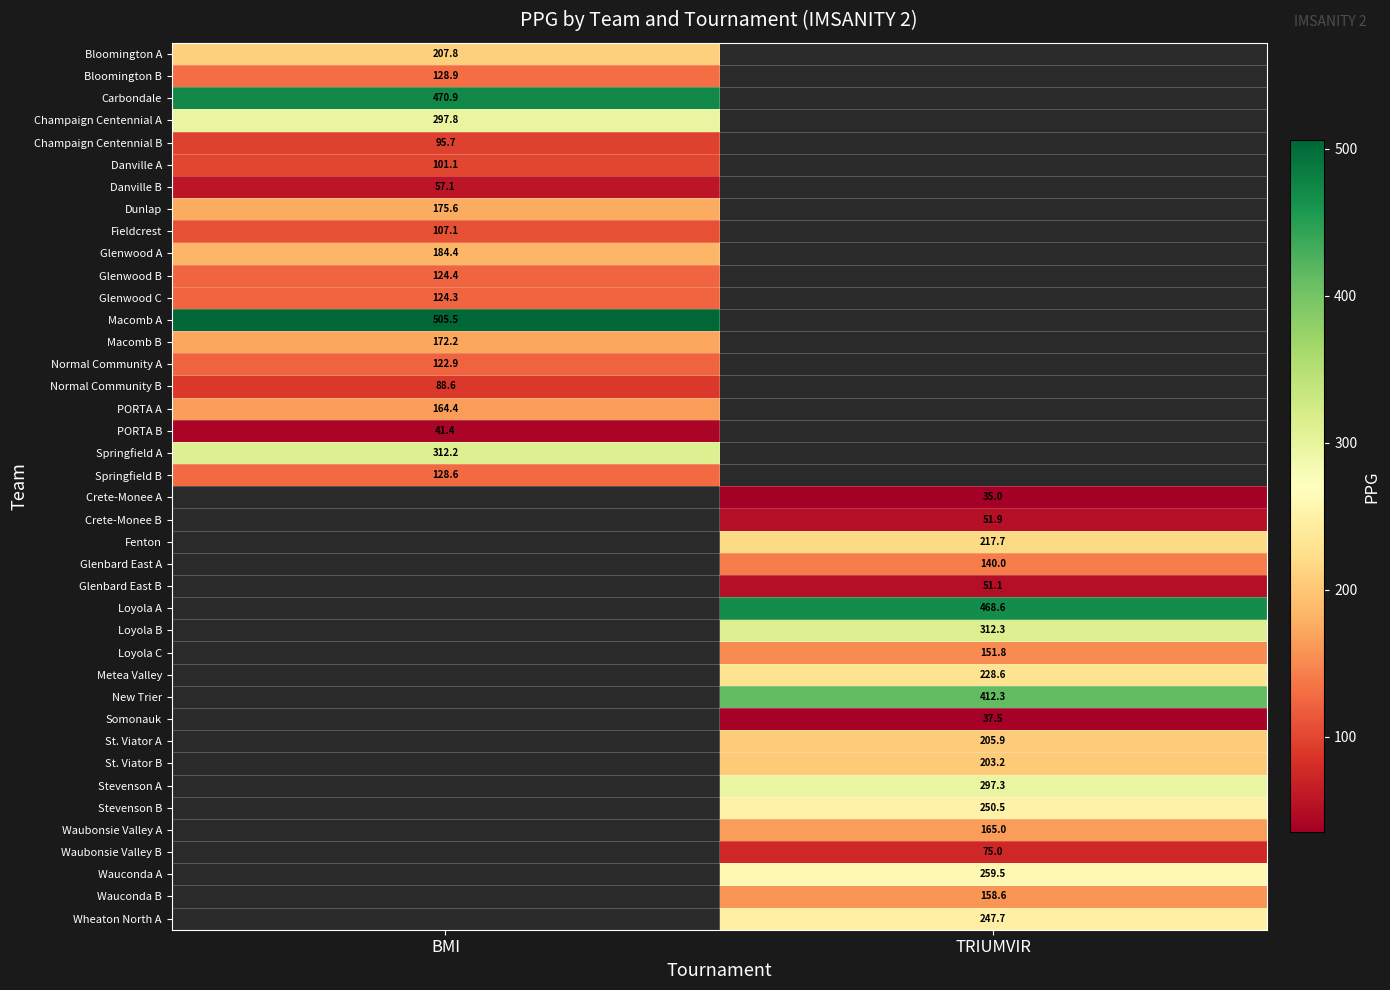

True or false: Carbondale has a value of 175.5 at BMI.

False